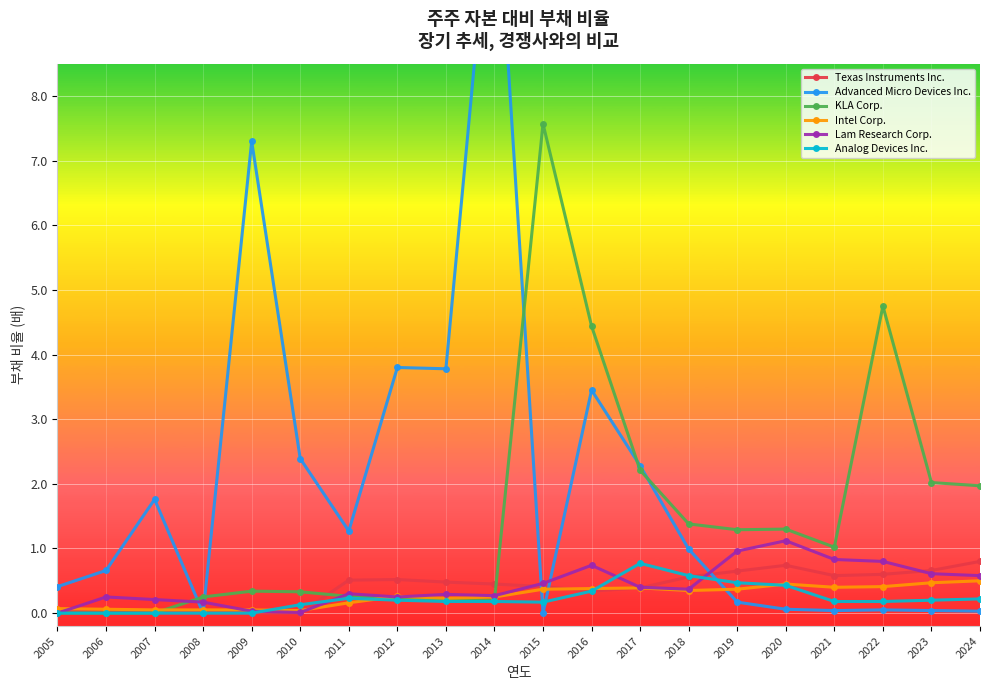

Which series changed the most between 2008 and 2018?

KLA Corp.